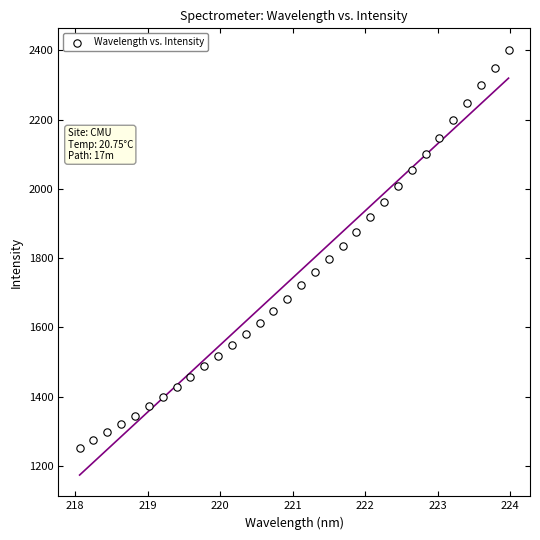

What is the range of Y values (max minus min)?

1151.7